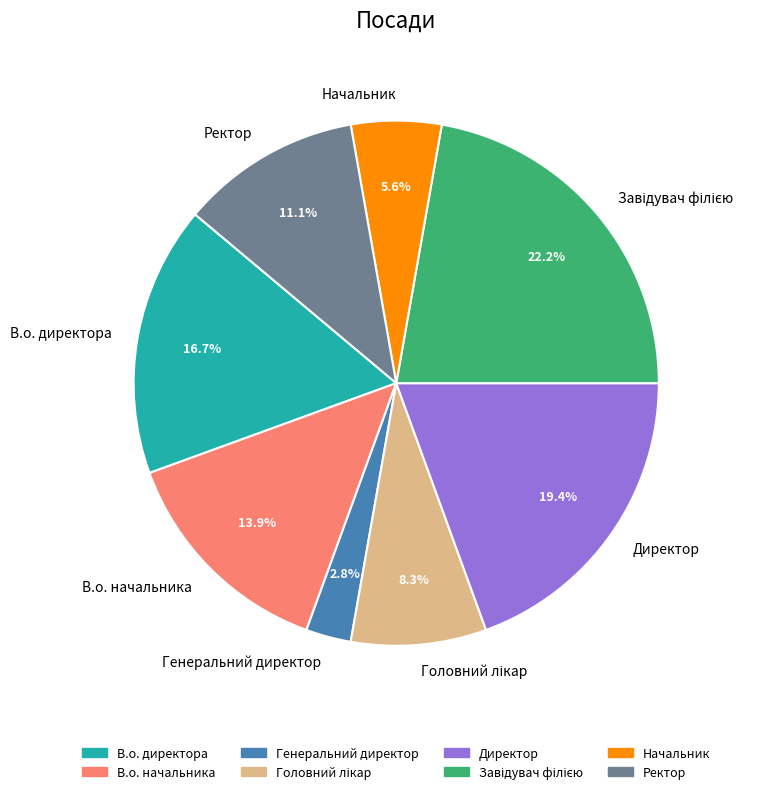

What is the ratio of the value at Директор to the value at В.о. начальника?

1.4